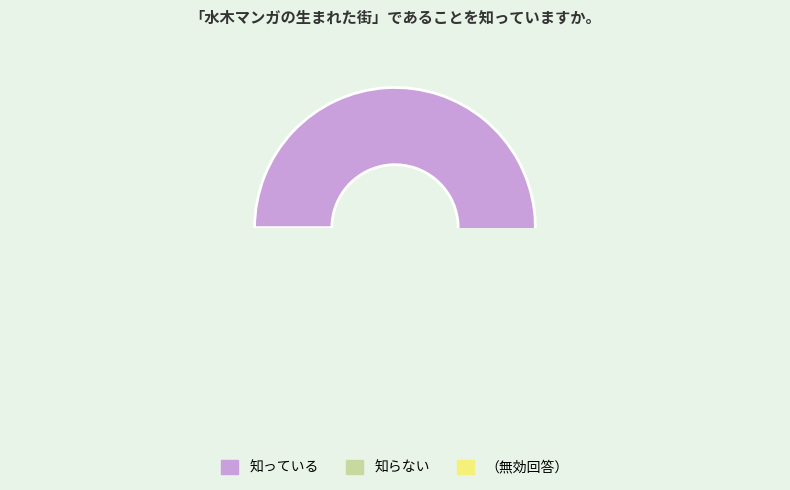

Combined, what portion of the pie is 知らない and 知っている?

99.0%